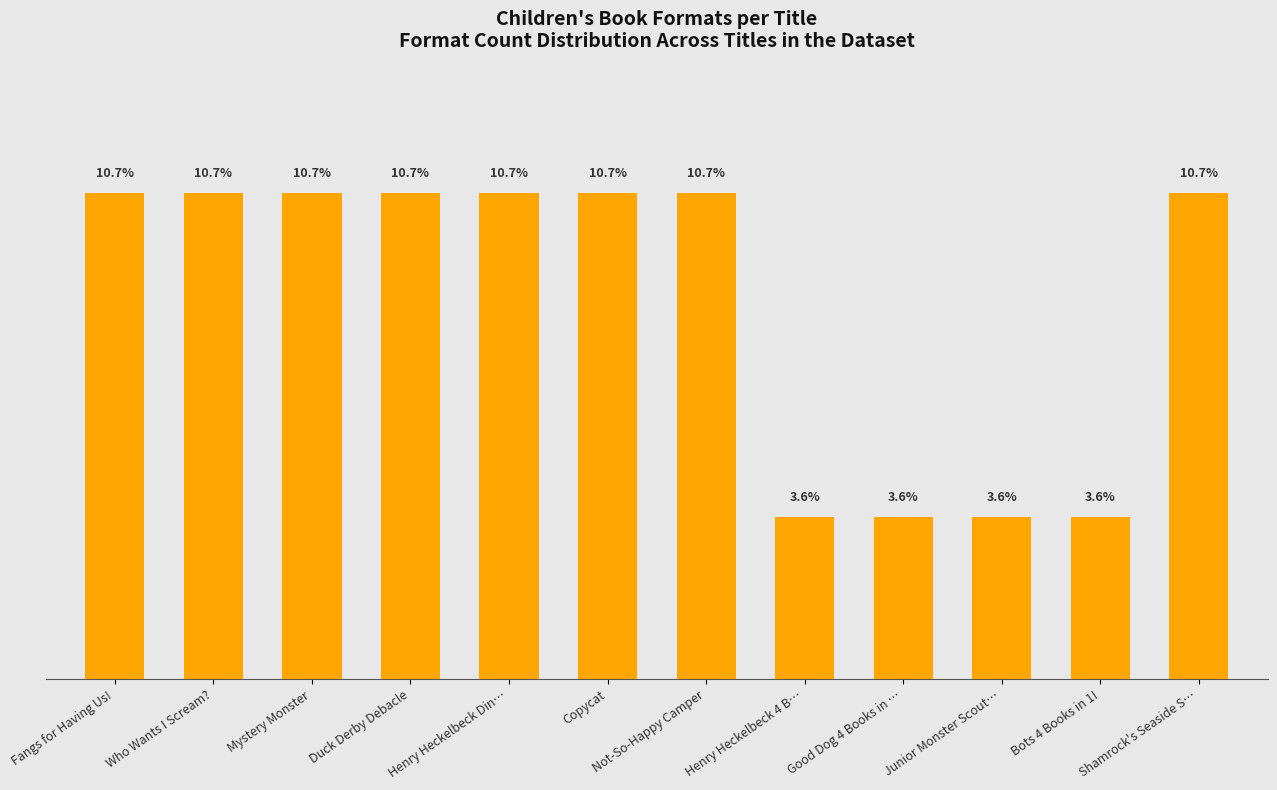

Where does the data first go above 10?

Fangs for Having Us!